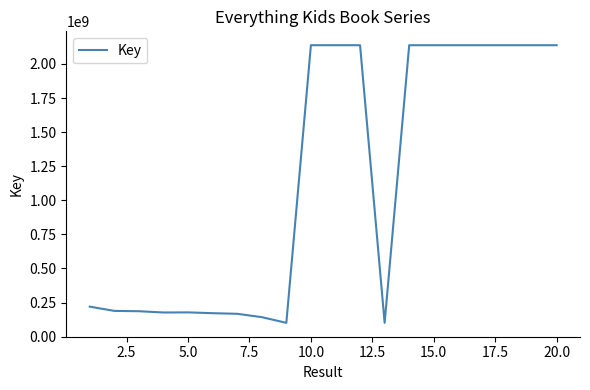

What is the maximum value shown in the chart?

2137714613